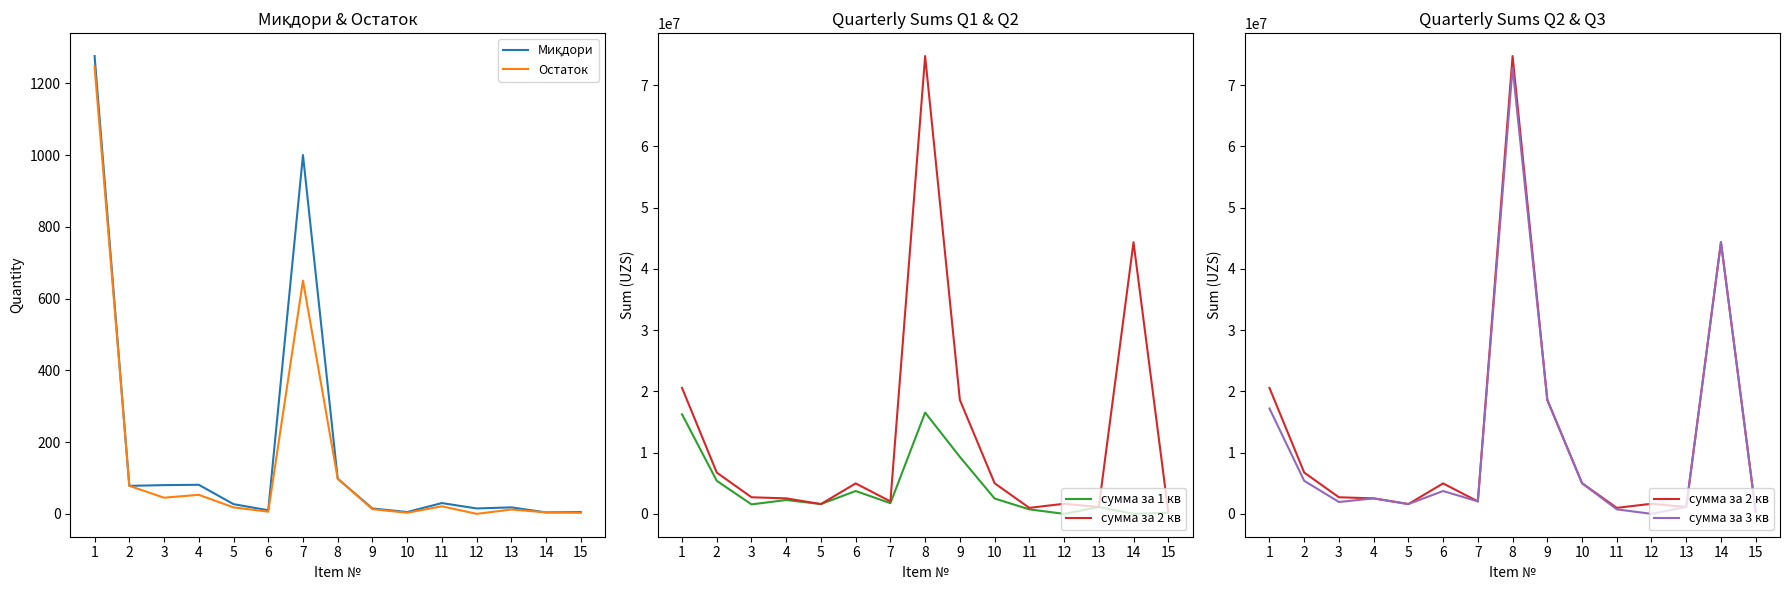

List the labels in order of Миқдори value, largest first.

1, 7, 8, 4, 3, 2, 11, 5, 13, 9, 12, 6, 10, 15, 14